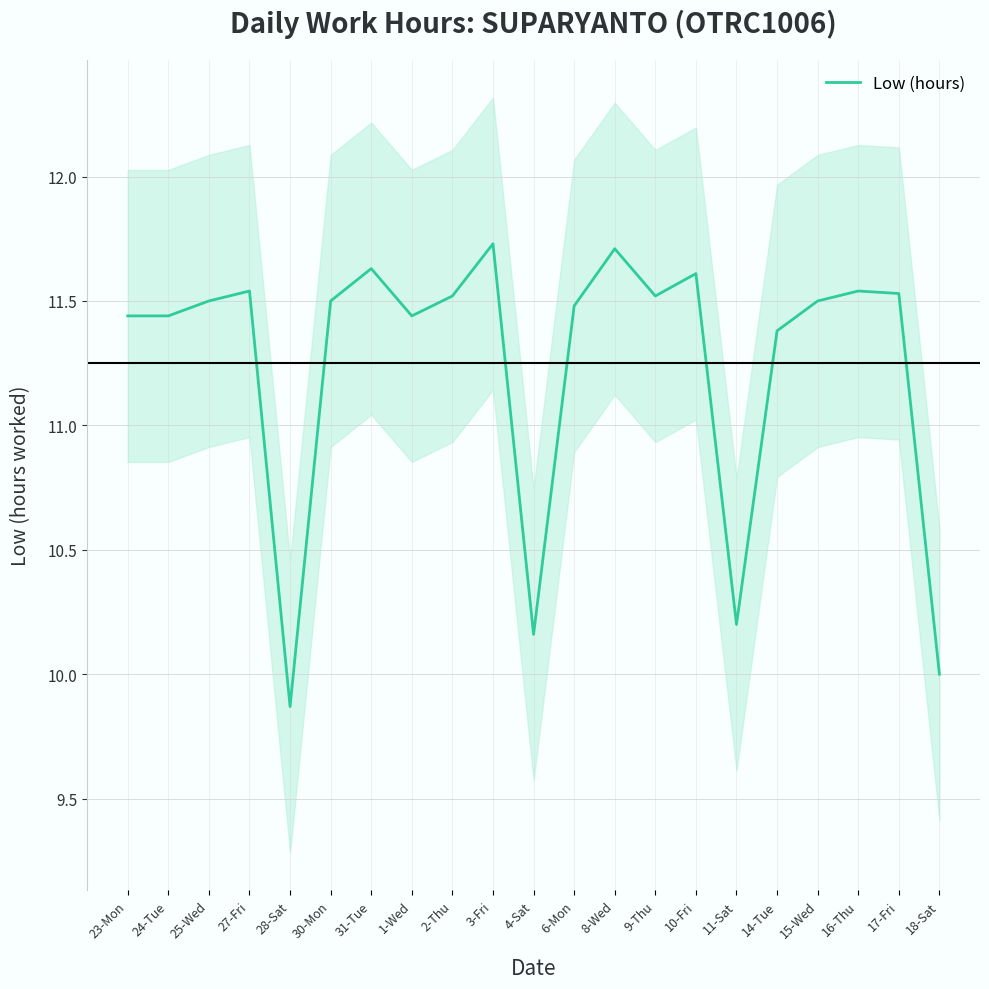

True or false: the data shows 10.2 at 4-Sat.

True